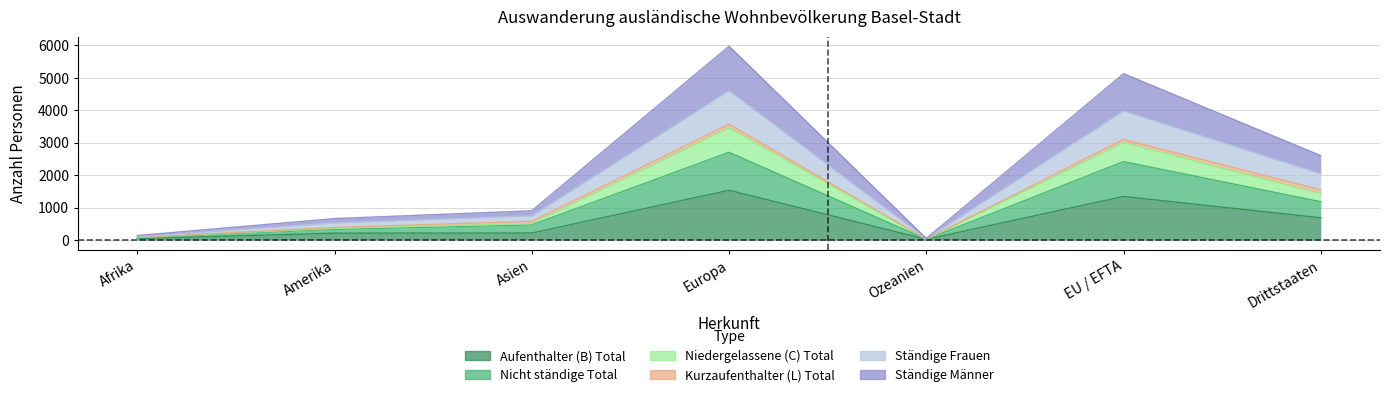

What is the total value across all series at Drittstaaten?

7931